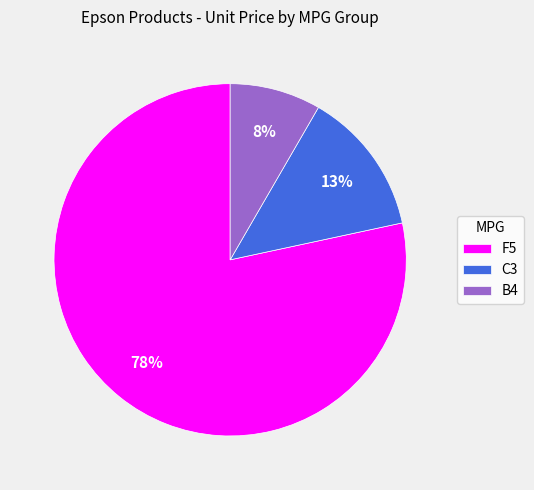

How many slices are in this pie chart?

3